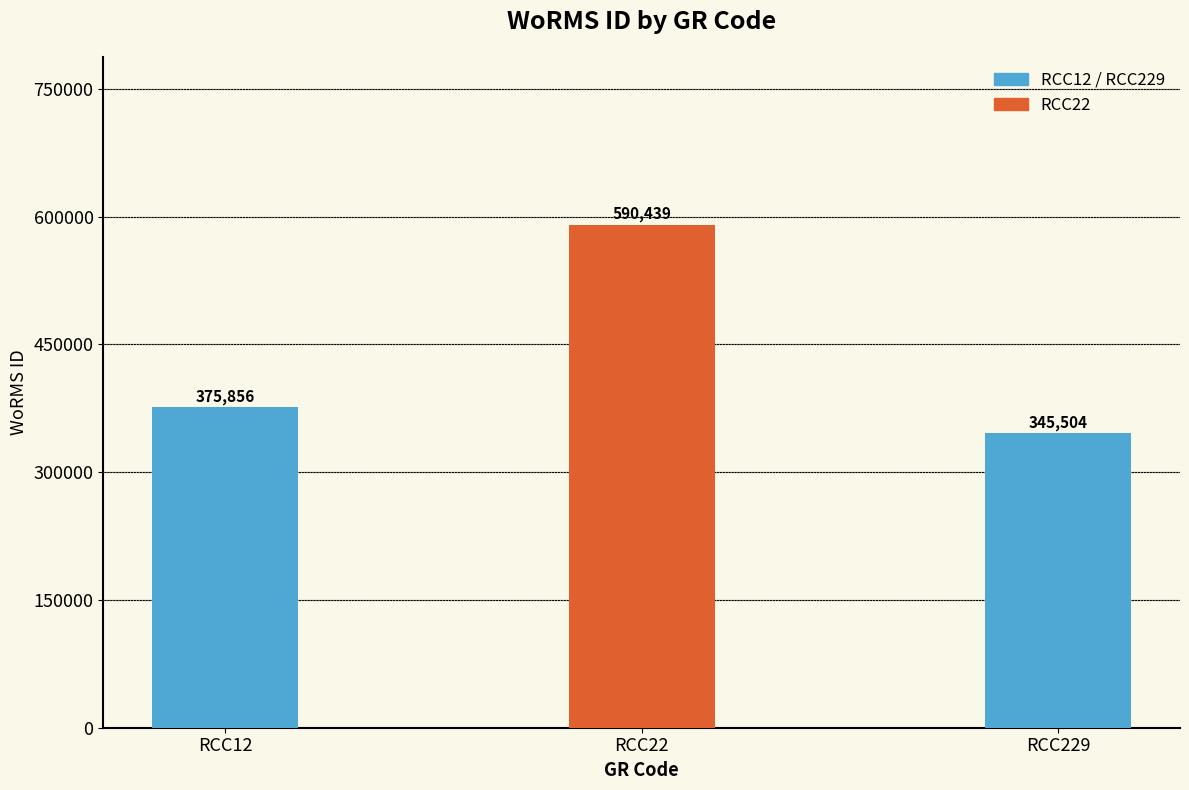

What is the value of the 3rd bar from the left?

345504